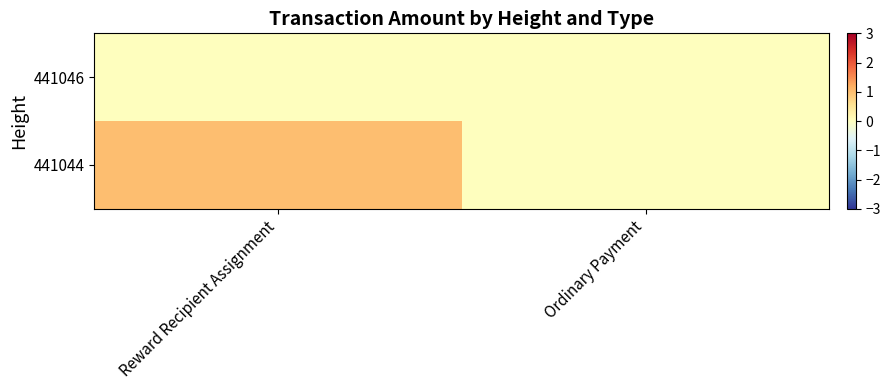

Reading left to right, extract all data points from this chart.

441046: Reward Recipient Assignment=0	Ordinary Payment=0
441044: Reward Recipient Assignment=1	Ordinary Payment=0